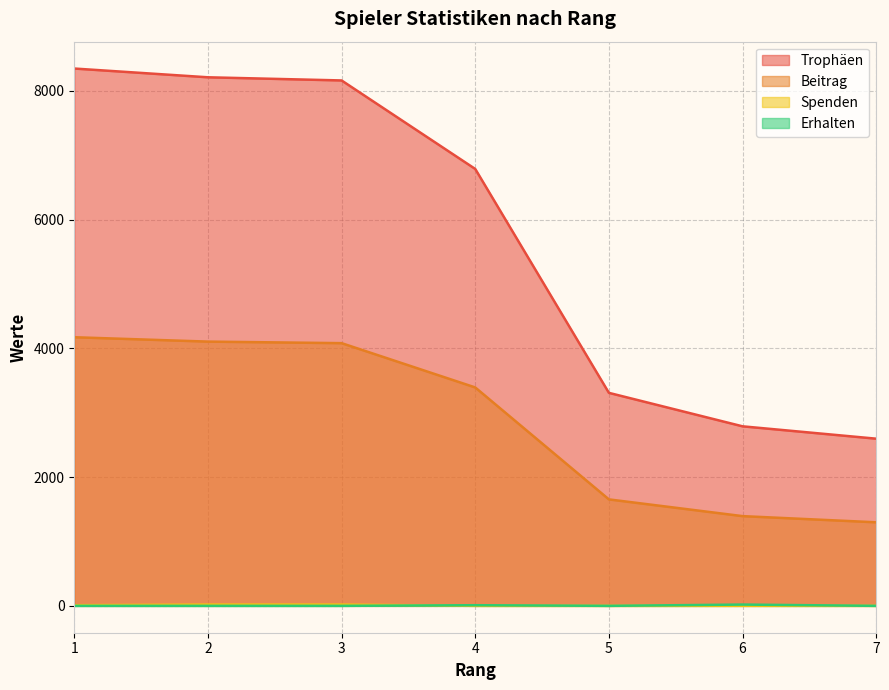

List the labels in order of Beitrag value, largest first.

1, 2, 3, 4, 5, 6, 7